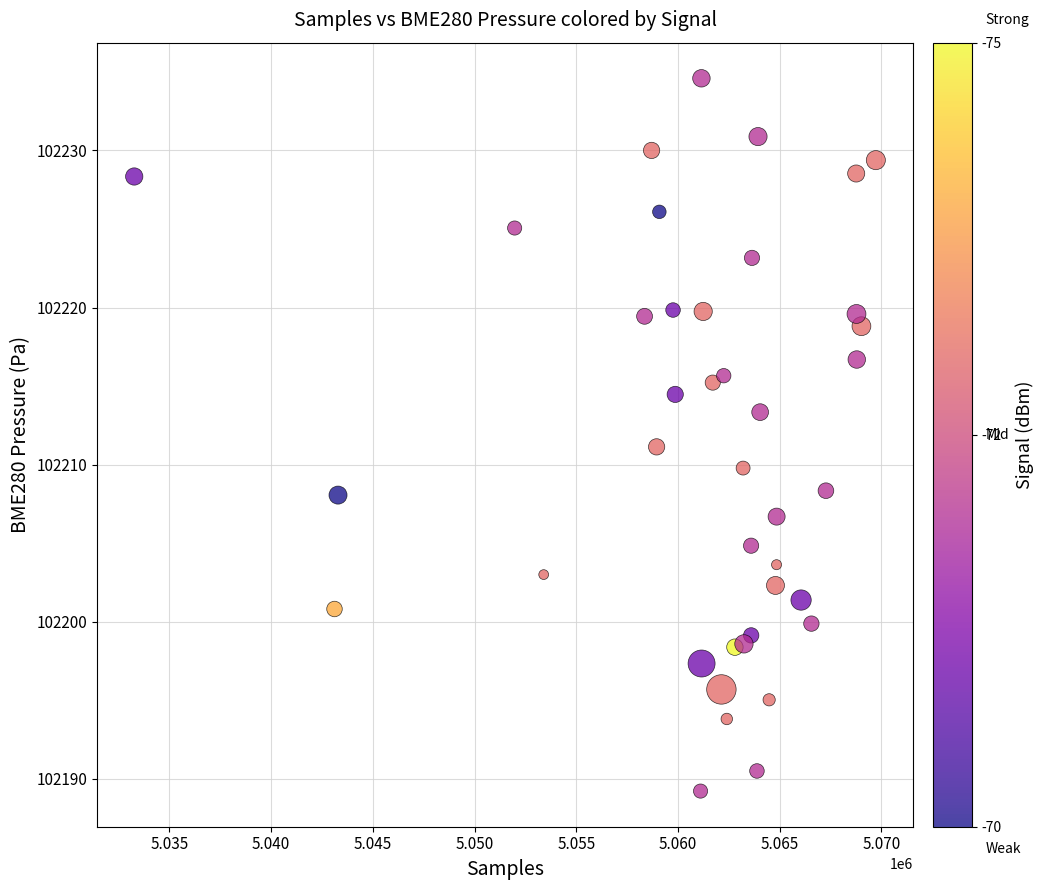

What is the range of X values (max minus min)?

36457.0